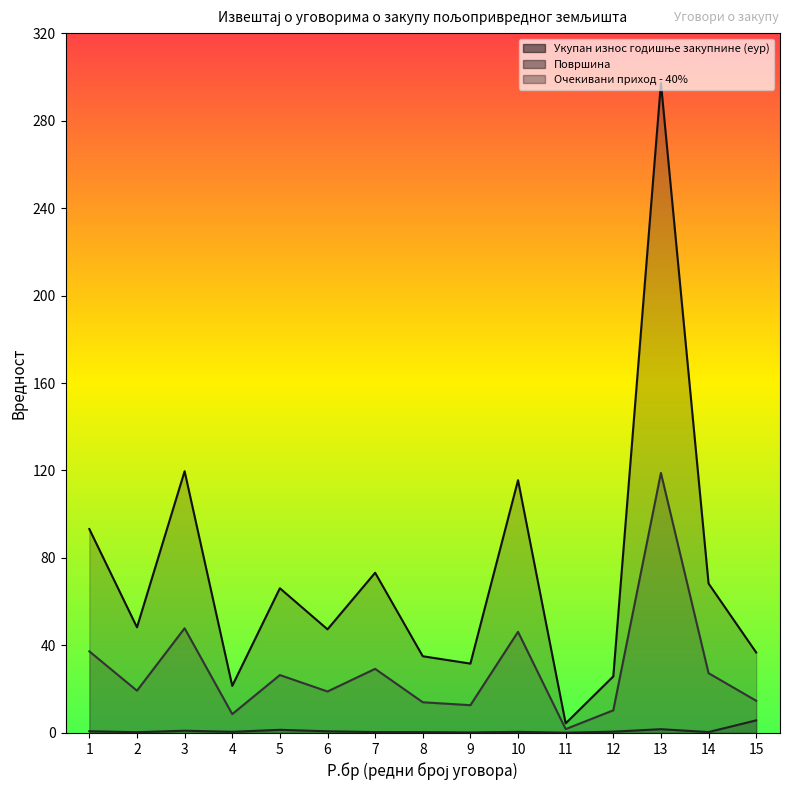

True or false: Укупан износ годишње закупнине (еур) and Површина intersect in this chart.

False